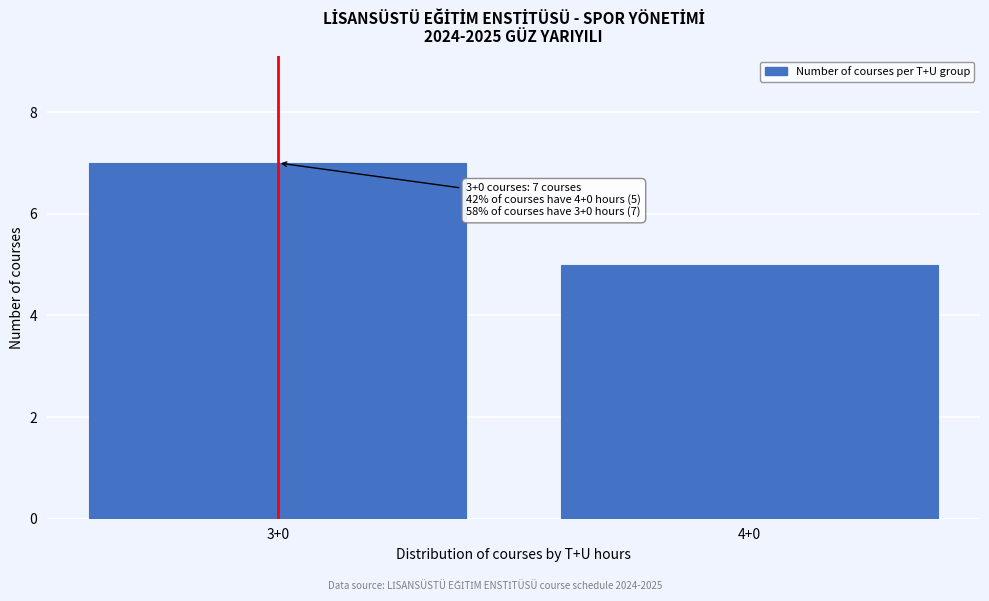

Reading left to right, transcribe all the data shown in this chart.

7	5